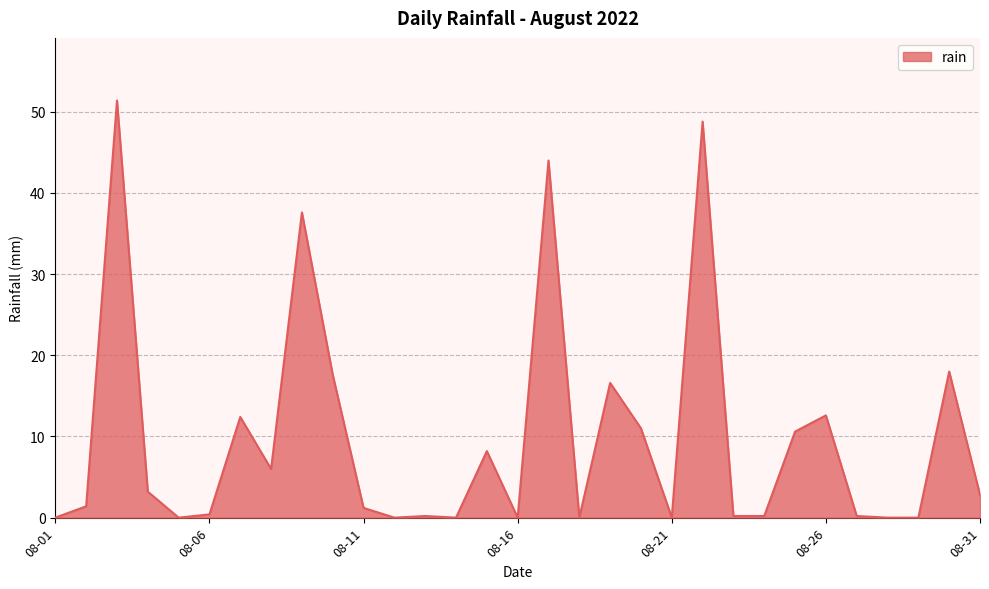

What is the difference between the maximum and minimum values?

51.4